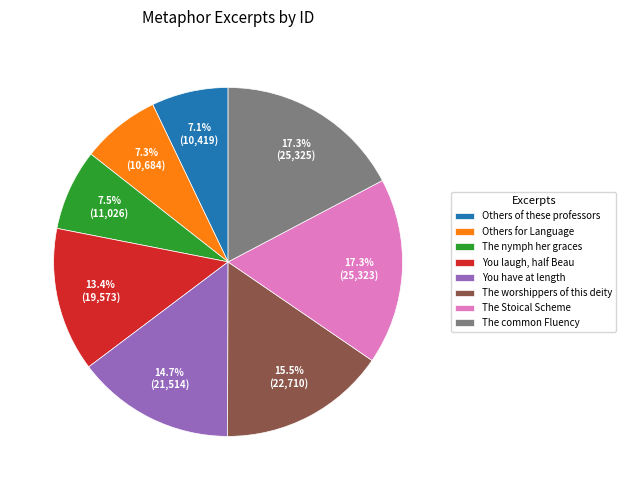

Which has a higher value, The nymph her graces or The Stoical Scheme?

The Stoical Scheme